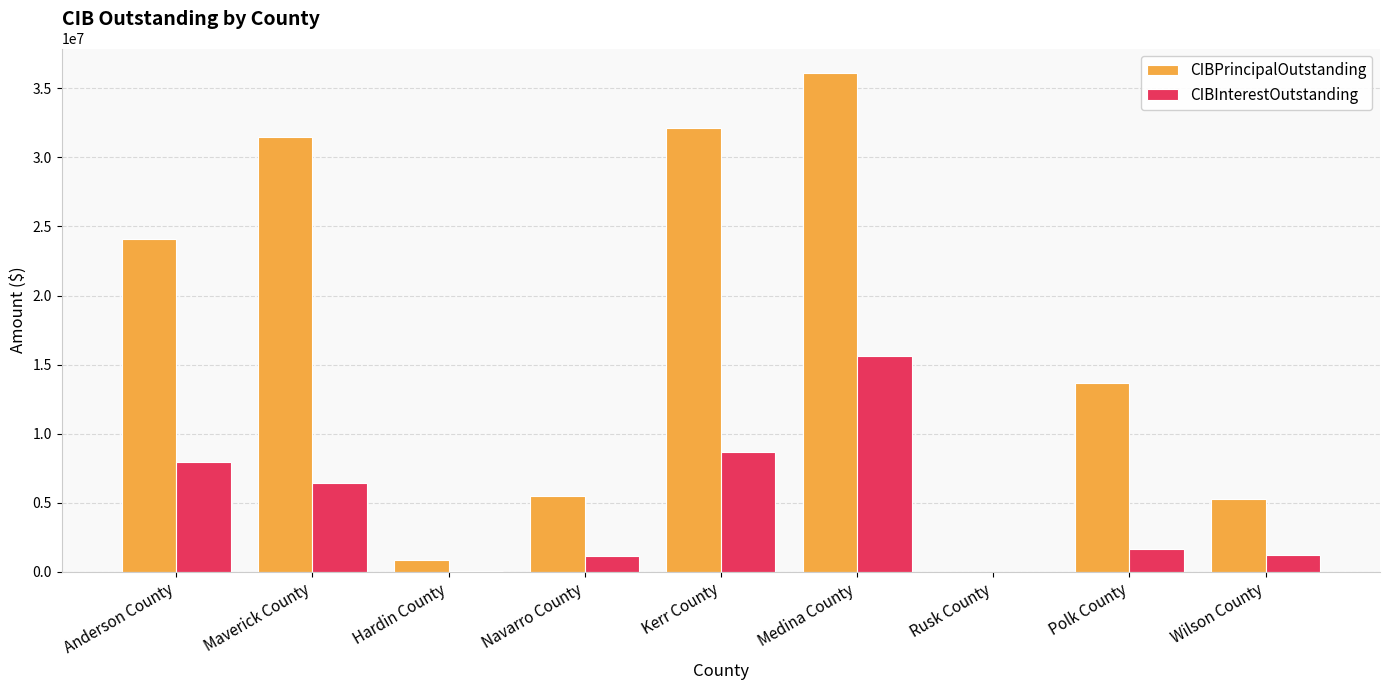

The value of CIBPrincipalOutstanding at Kerr County is 32140000.0. True or false?

True